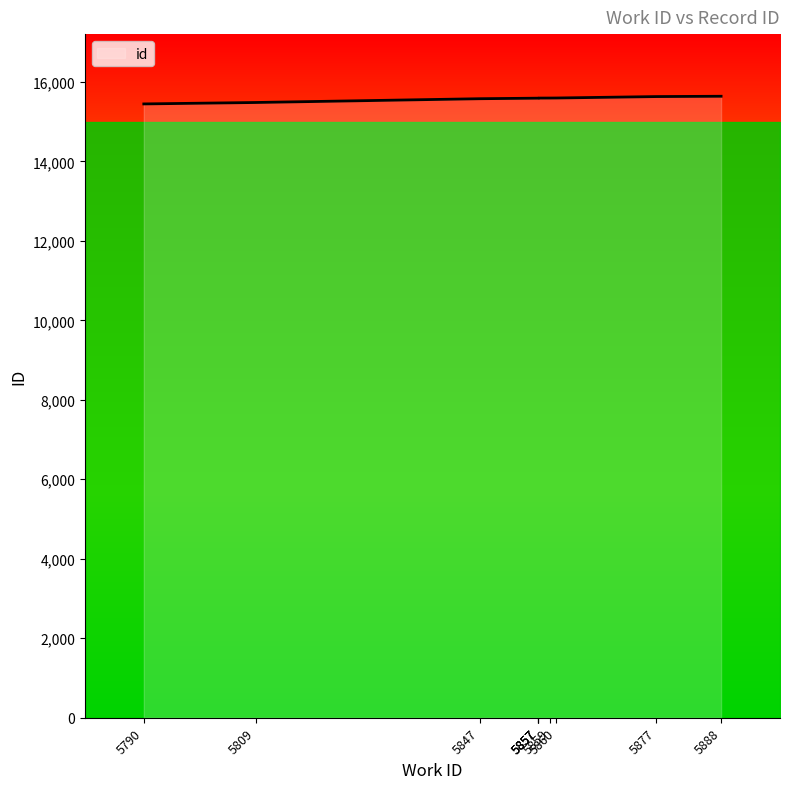

Read the value at 5790, to the nearest 10.

15440